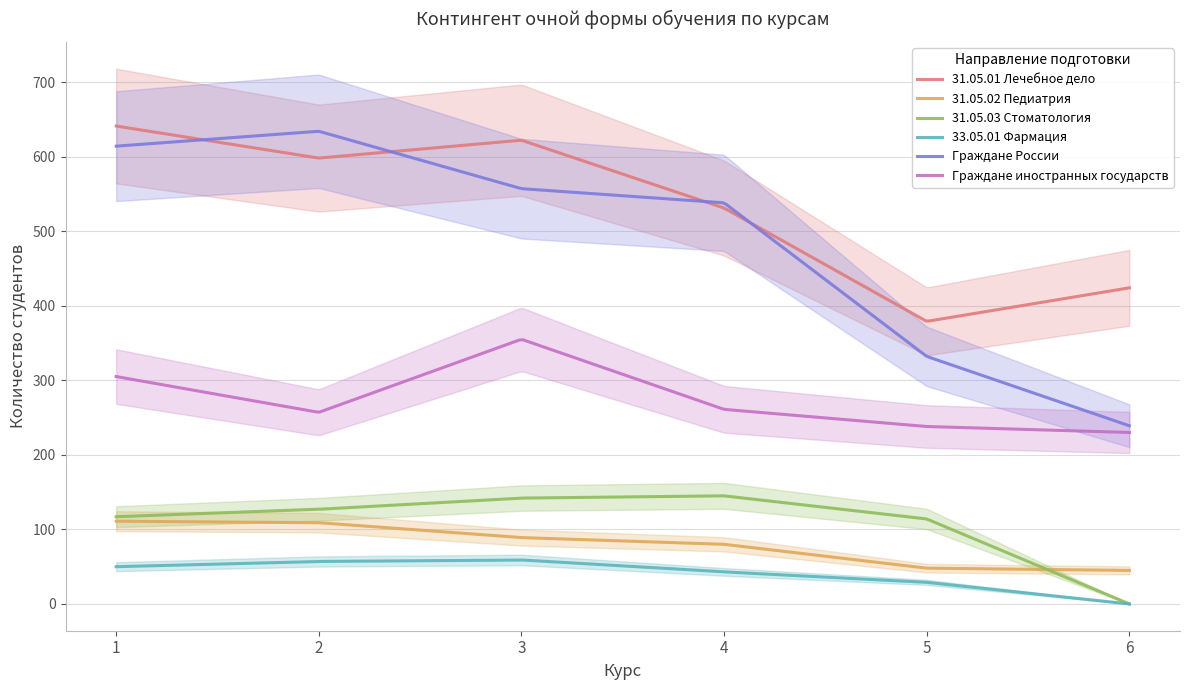

True or false: 31.05.02 Педиатрия has more than 1 interior local peaks.

False